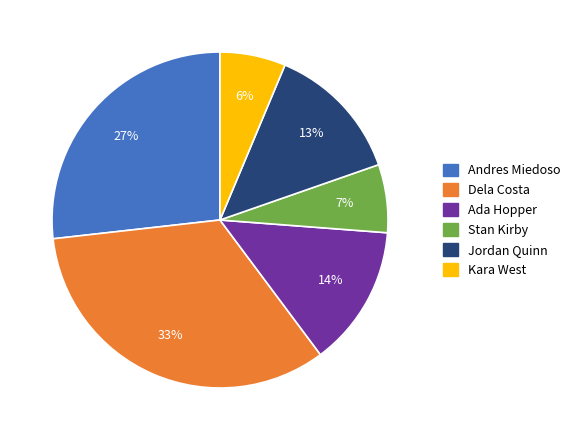

To the nearest percent, what portion does Kara West represent?

6%